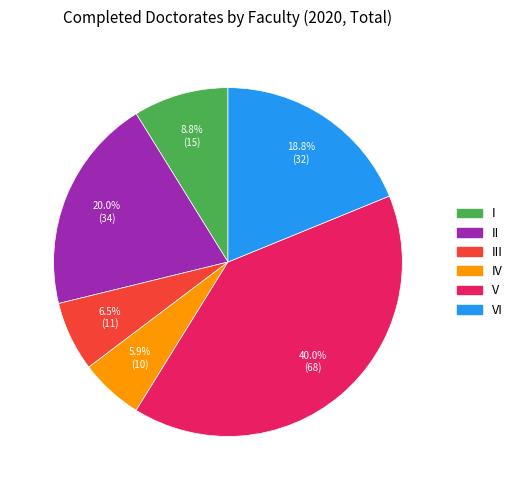

Which has a higher value, I or V?

V